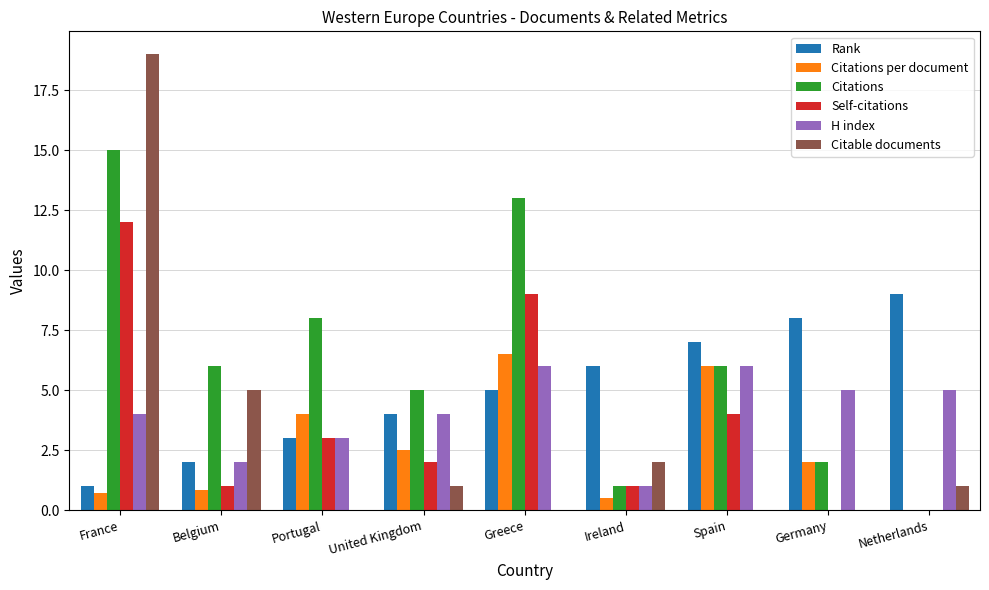

What is the greatest value displayed?

19.0